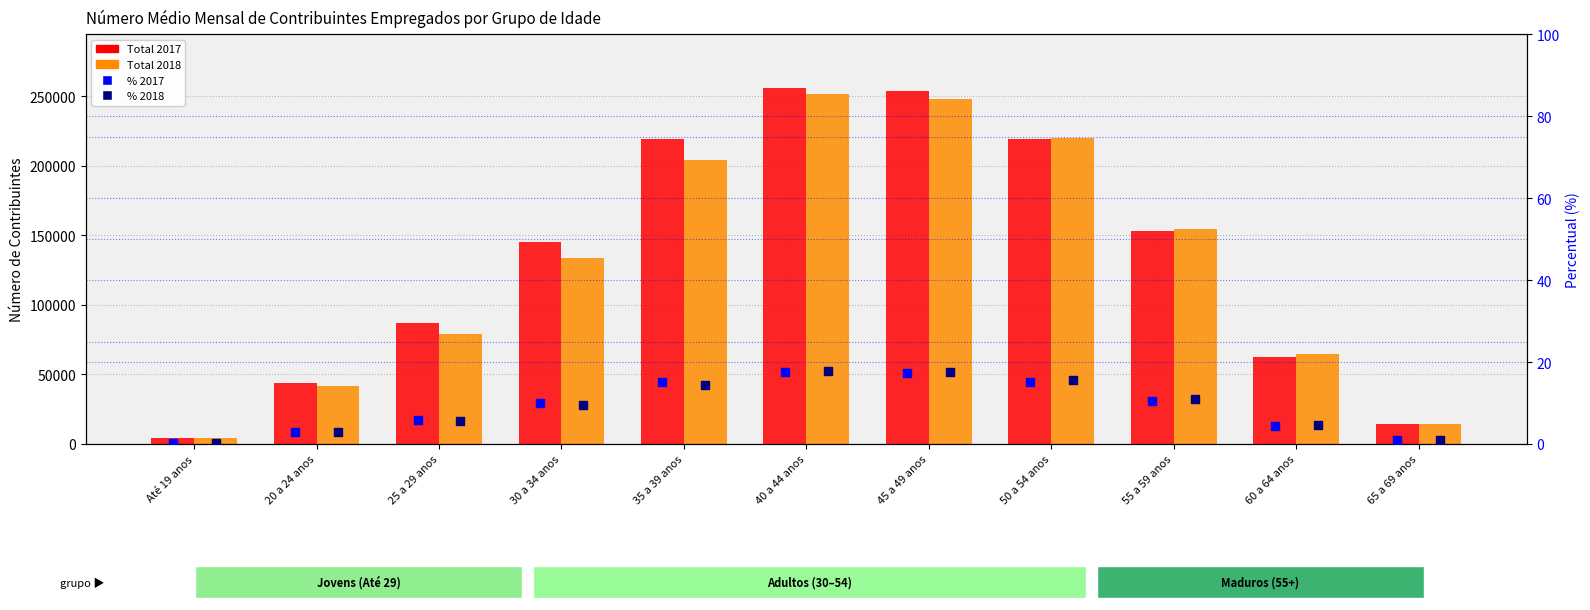

At how many categories does at least one series exceed 195655?

4